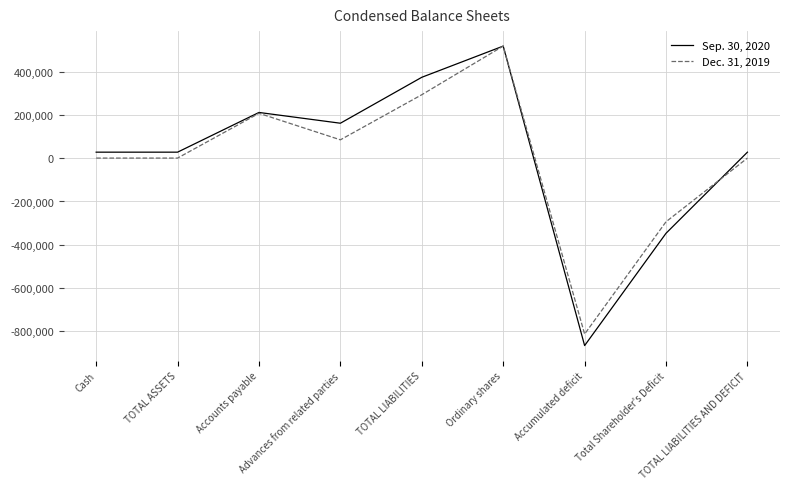

At which label does Dec. 31, 2019 reach its minimum?

Accumulated deficit